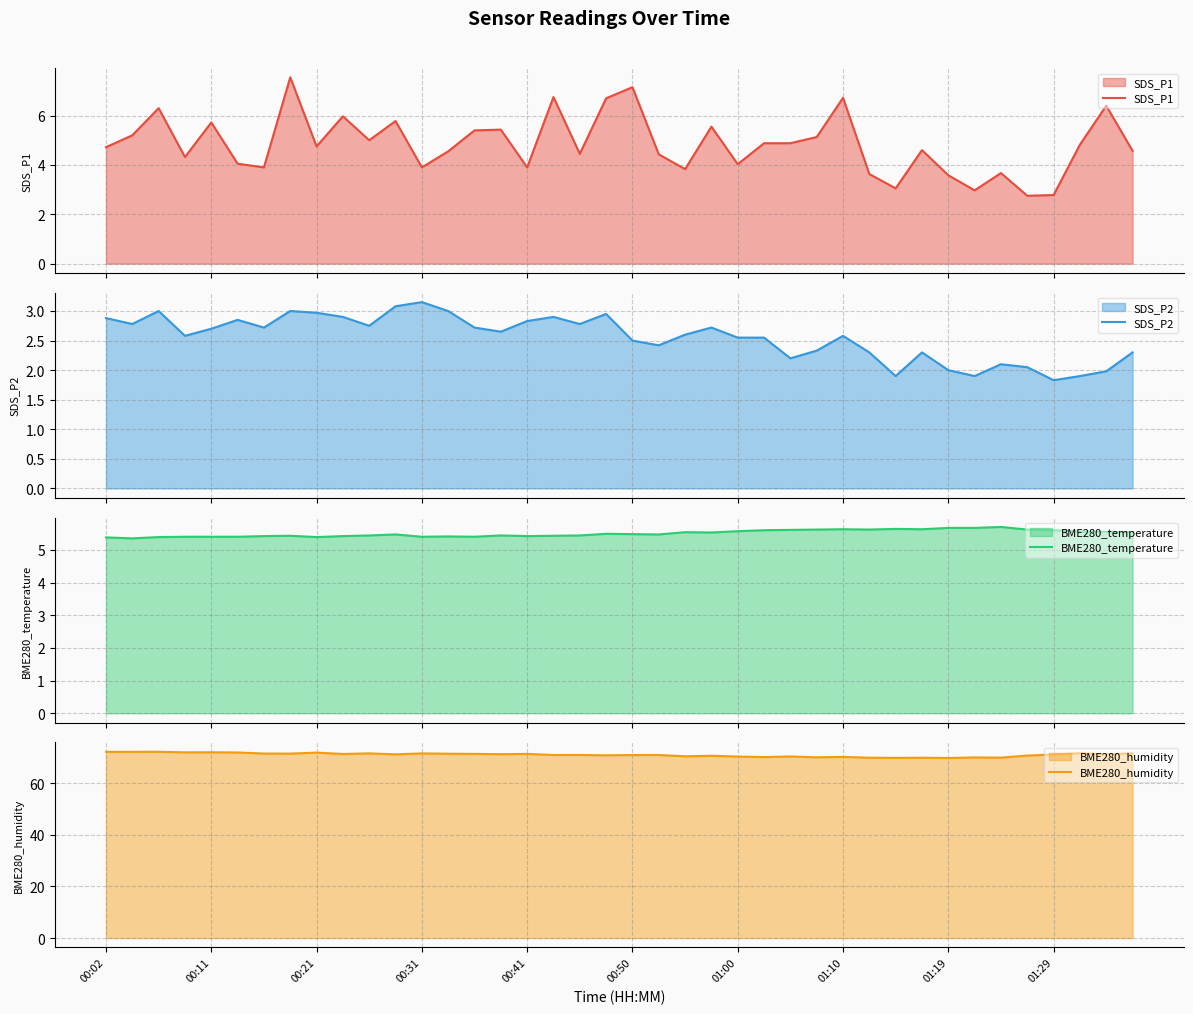

How many data points in SDS_P1 are less than 4?

11